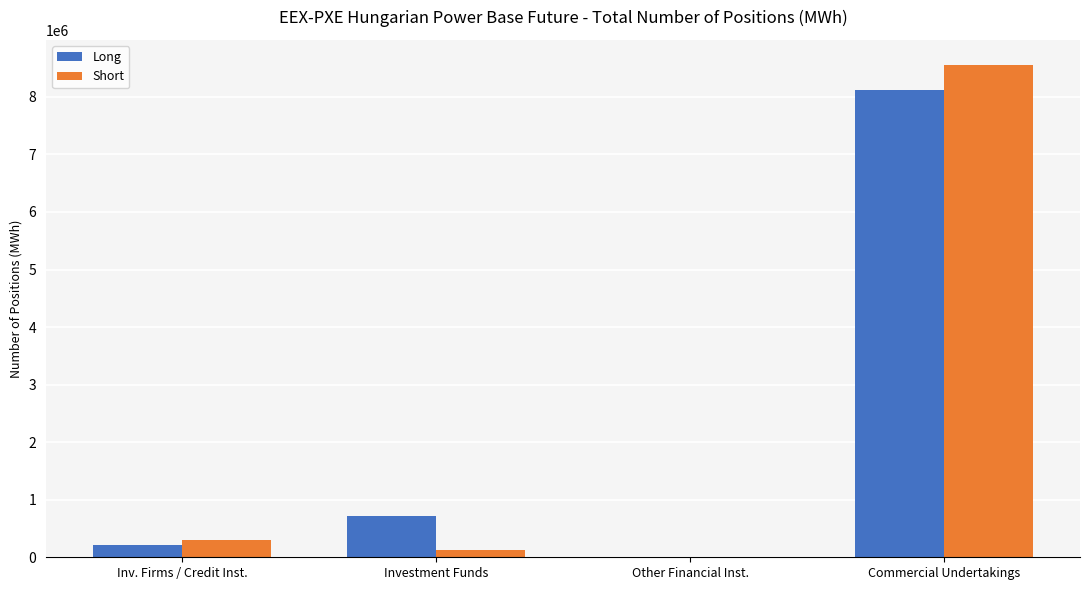

What is the sum of all Long values?

9047955